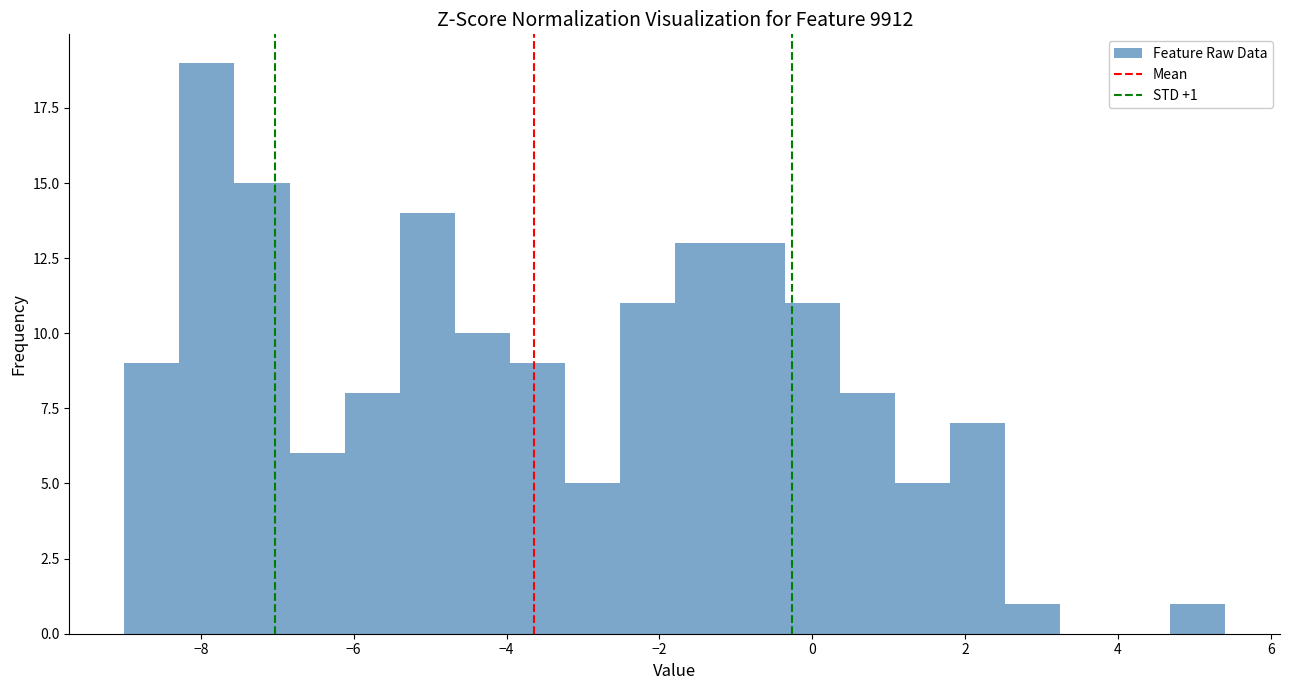

Read against the x-axis, roughly where is the centre of the tallest bar?

-8.0